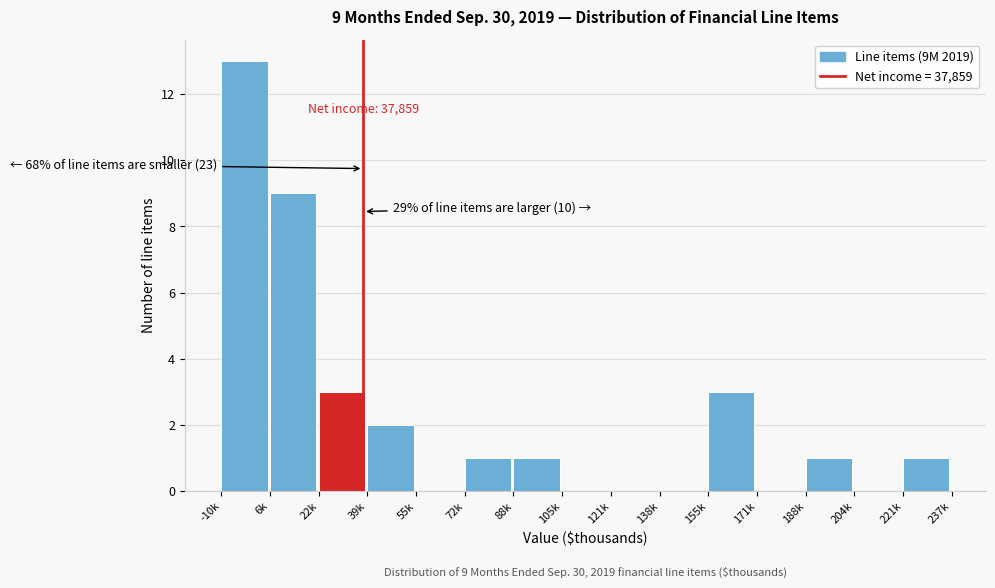

Reading left to right, what are all the values shown in this chart?

-10k=13	6k=9	22k=3	39k=2	55k=0	72k=1	88k=1	105k=0	121k=0	138k=0	155k=3	171k=0	188k=1	204k=0	221k=1